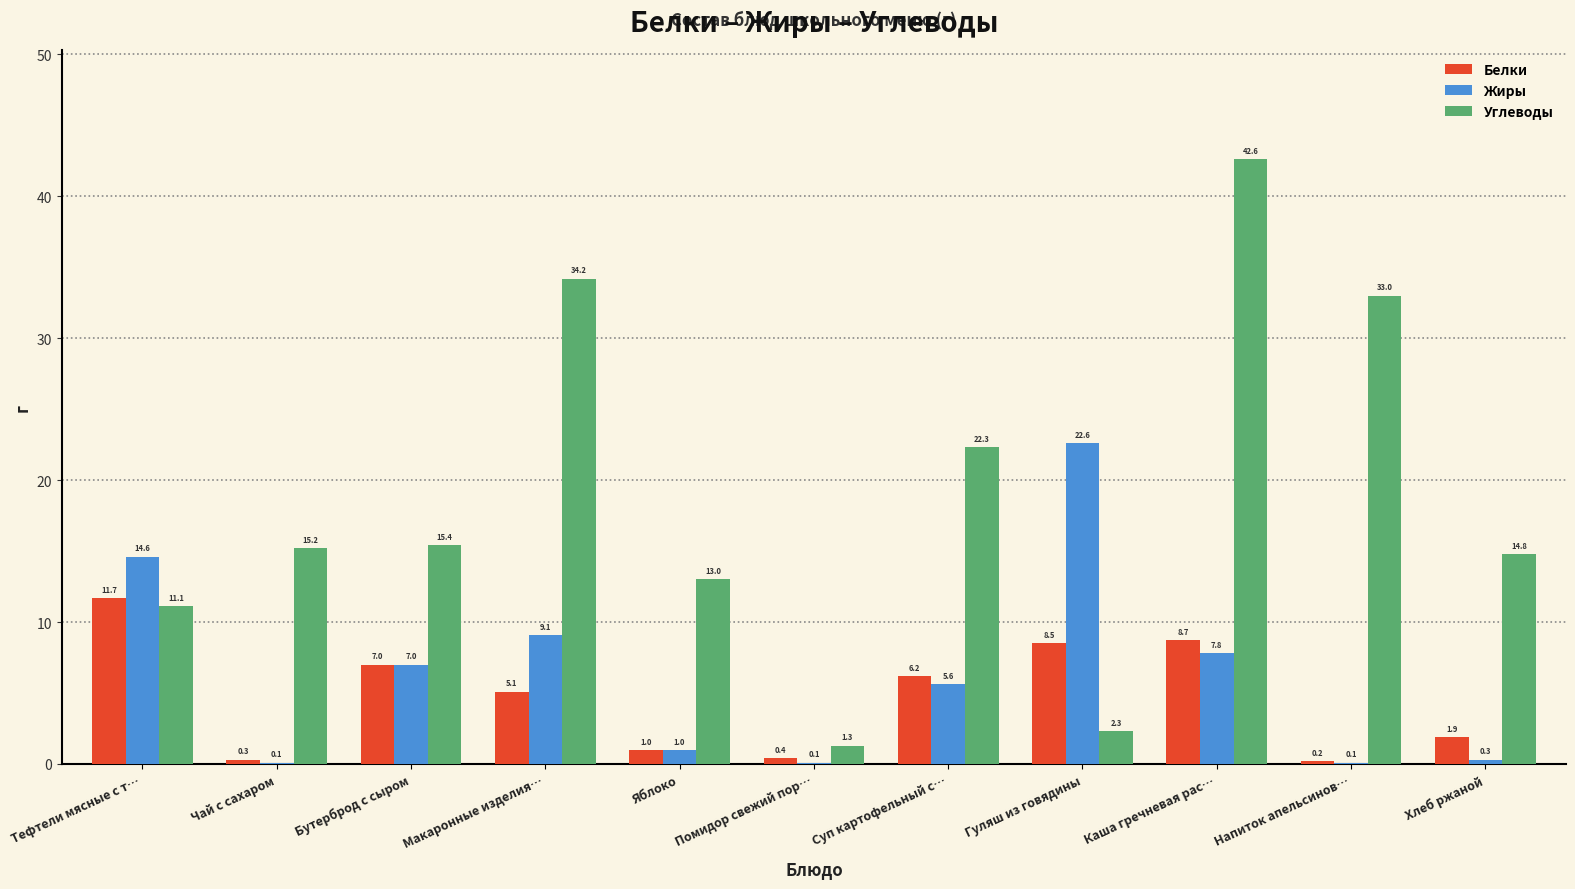

How many data points does each series have?

11